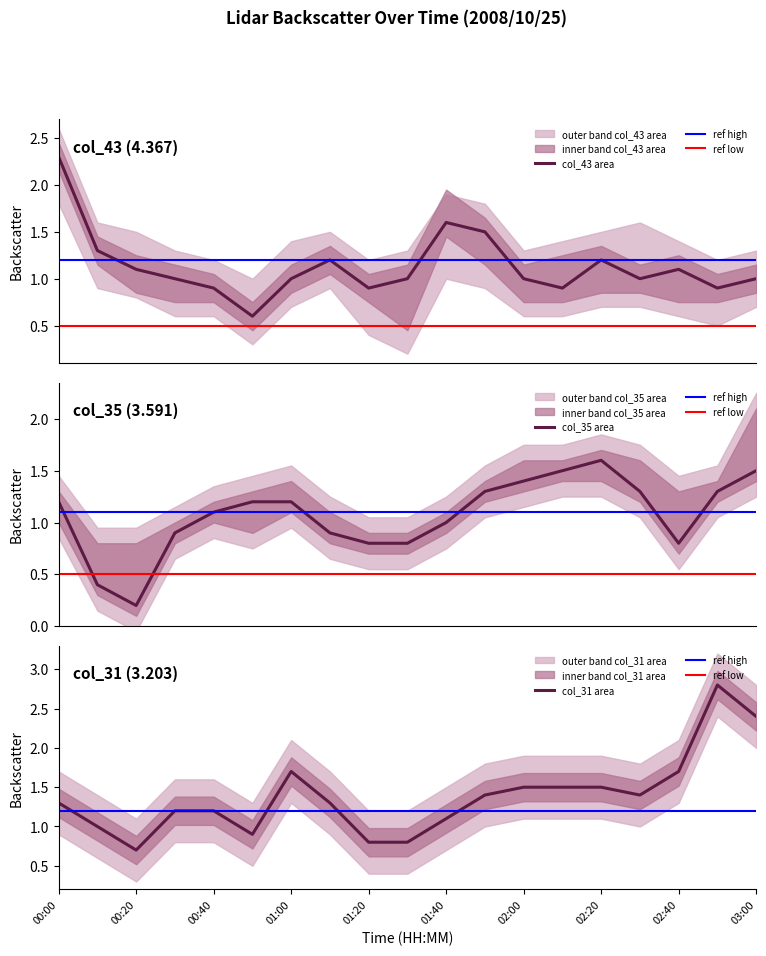

What position from the left is 03:00?

19